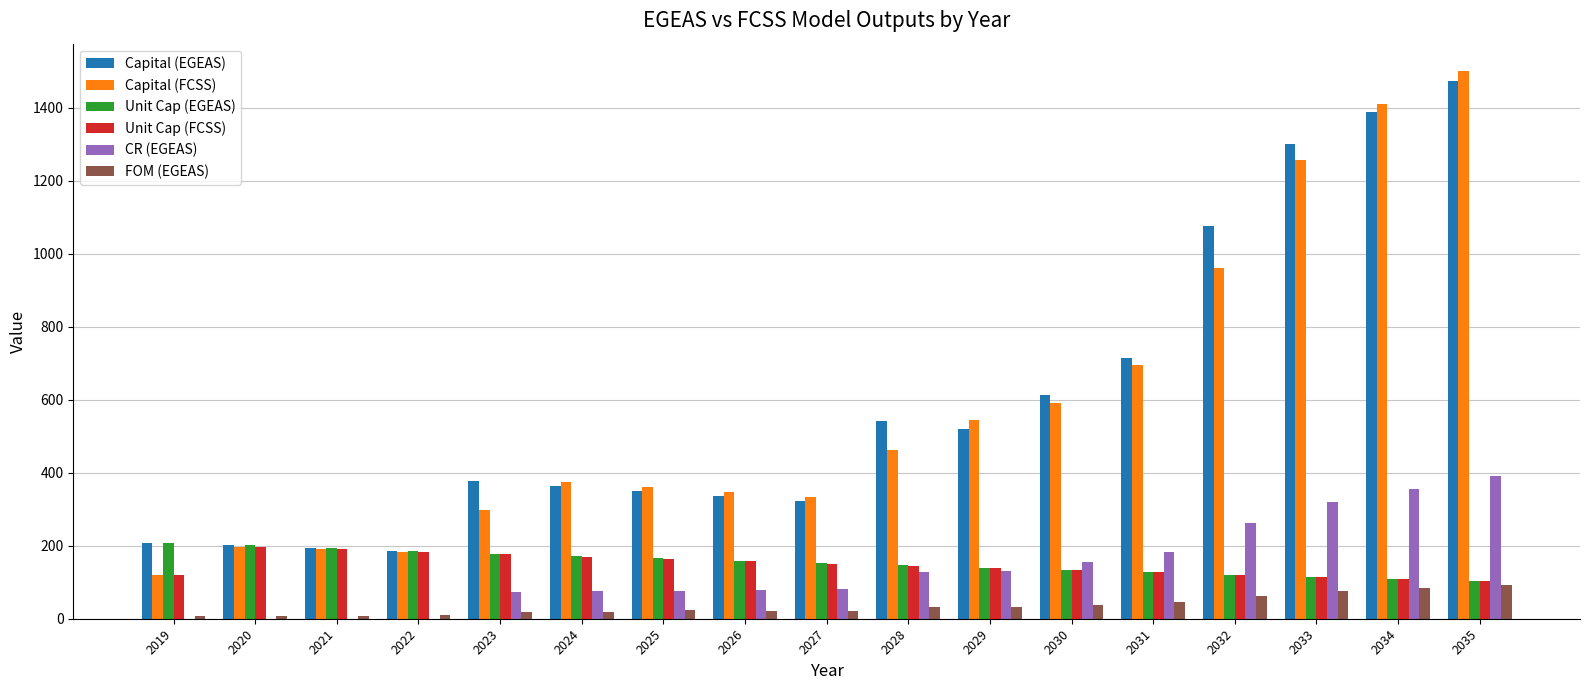

What is the highest value of the Capital (FCSS) series?

1500.8